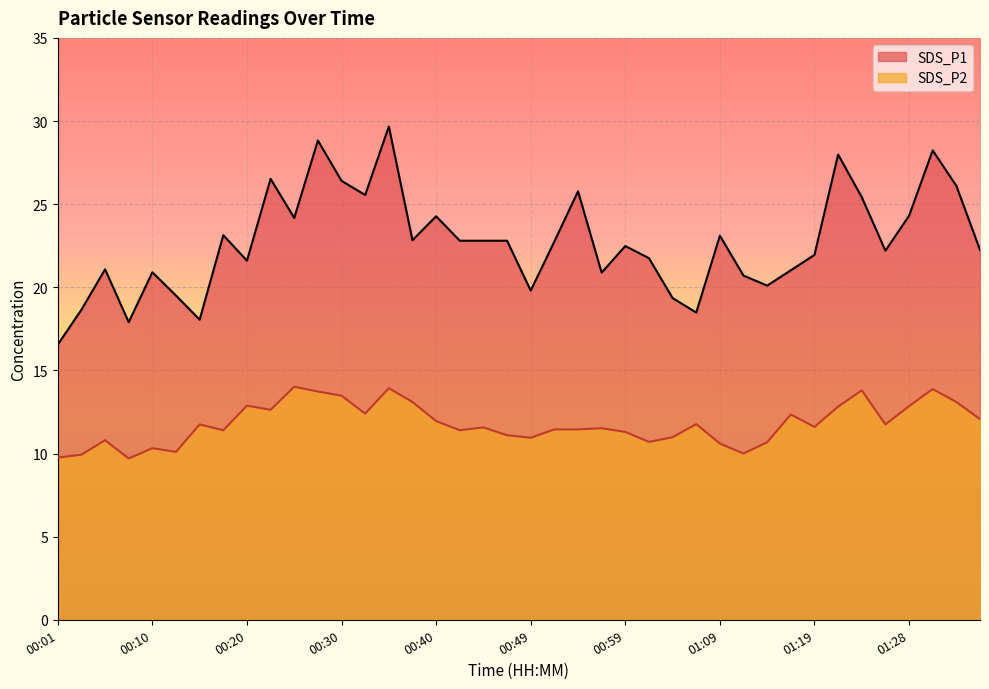

What is the label of the 29th point from the right?

00:27